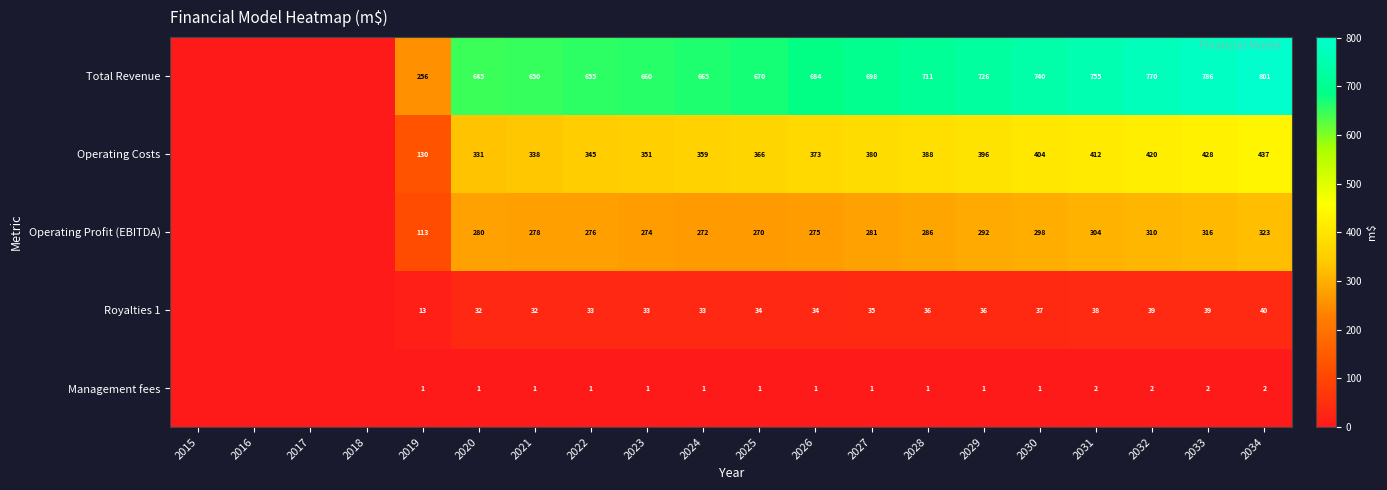

Is it true that Total Revenue equals 1265 at 2030?

False